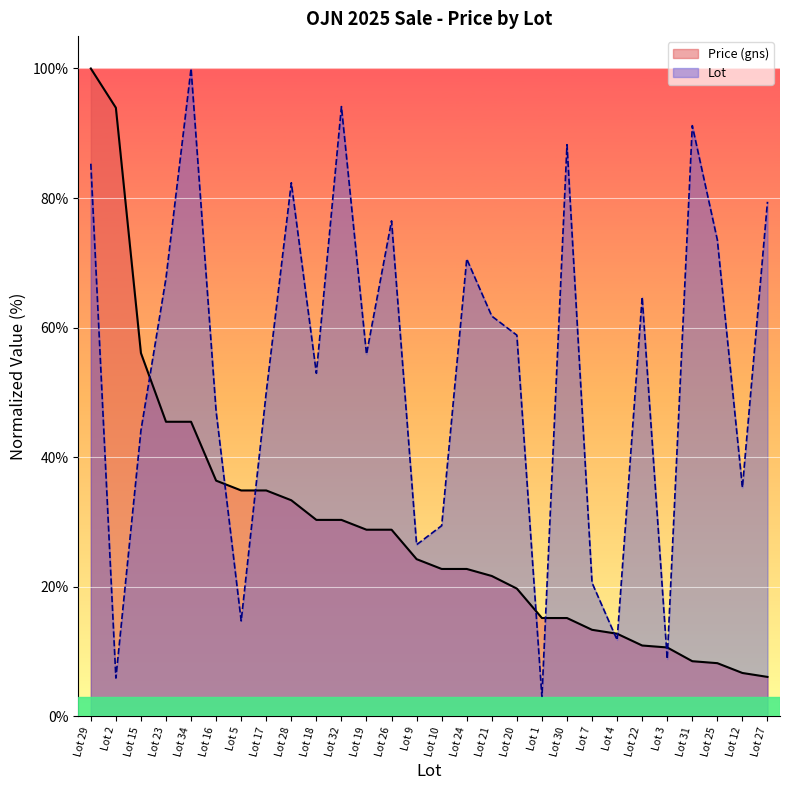

True or false: Price (gns) has more than 1 interior local peaks.

False